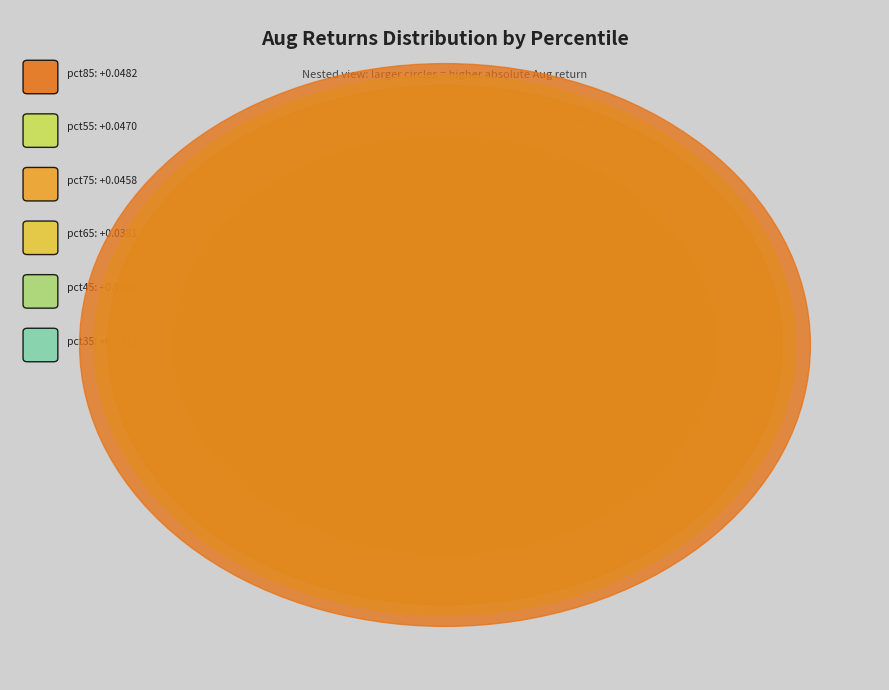

Which category has the biggest portion of the pie?

pct85